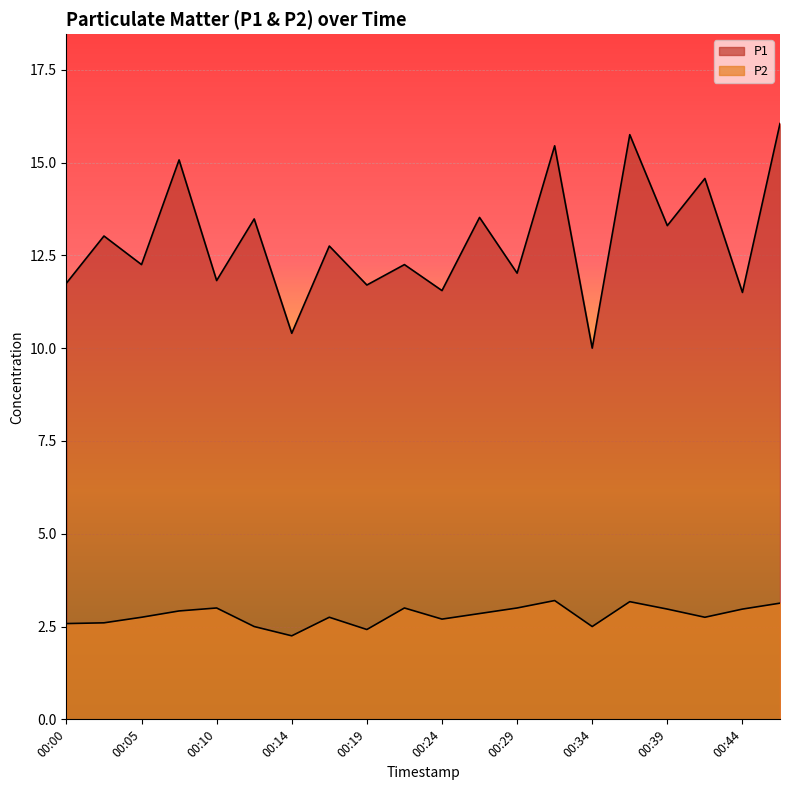

What is the total value across all series at 00:17?

15.5